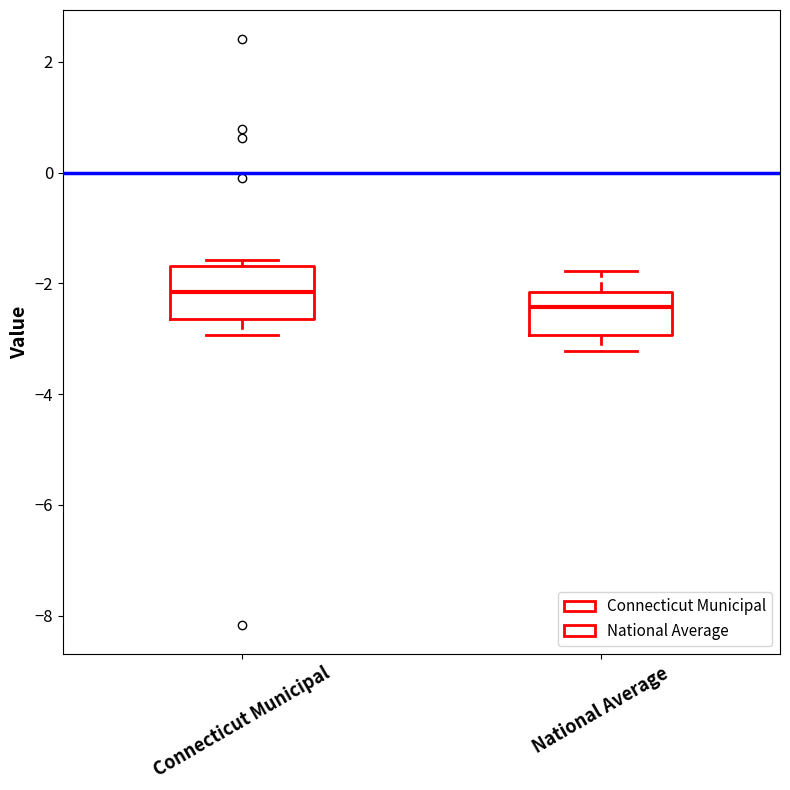

Where is the upper edge of the box for National Average on the y-axis? The values are not printed on the chart, so give them approximately, as read against the axis.

-2.2